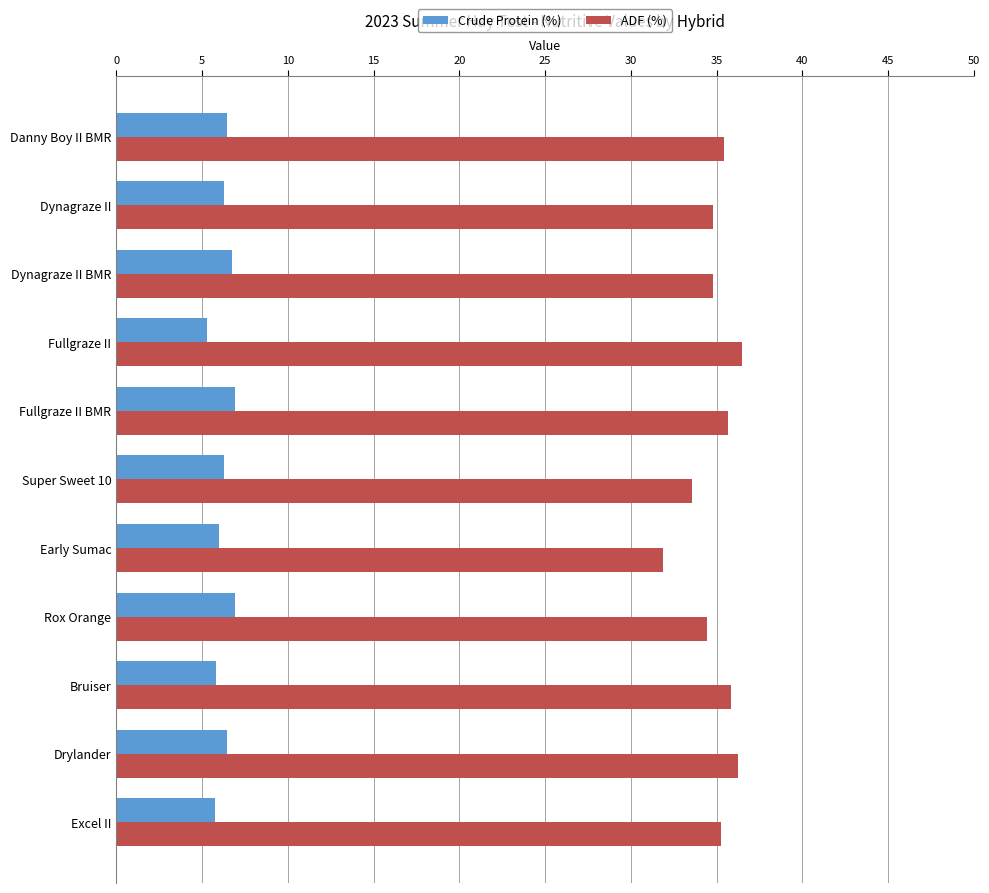

Which series has the largest range (max minus min)?

ADF (%)